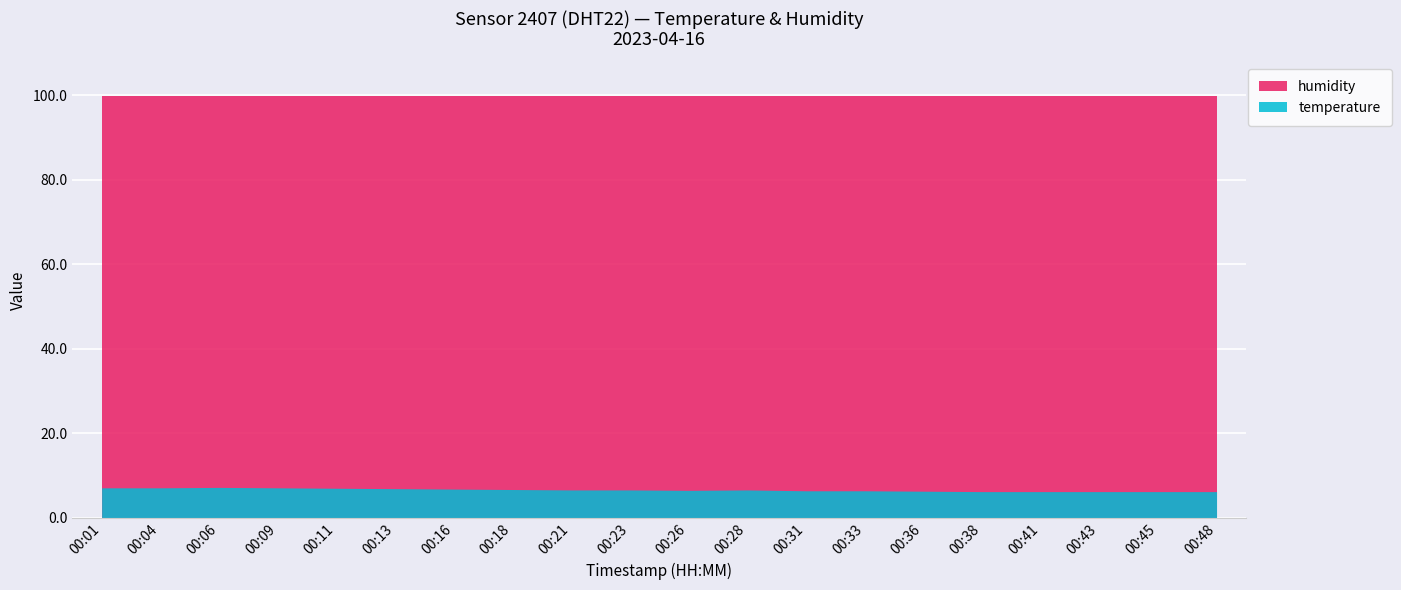

True or false: humidity and temperature cross at least once.

False